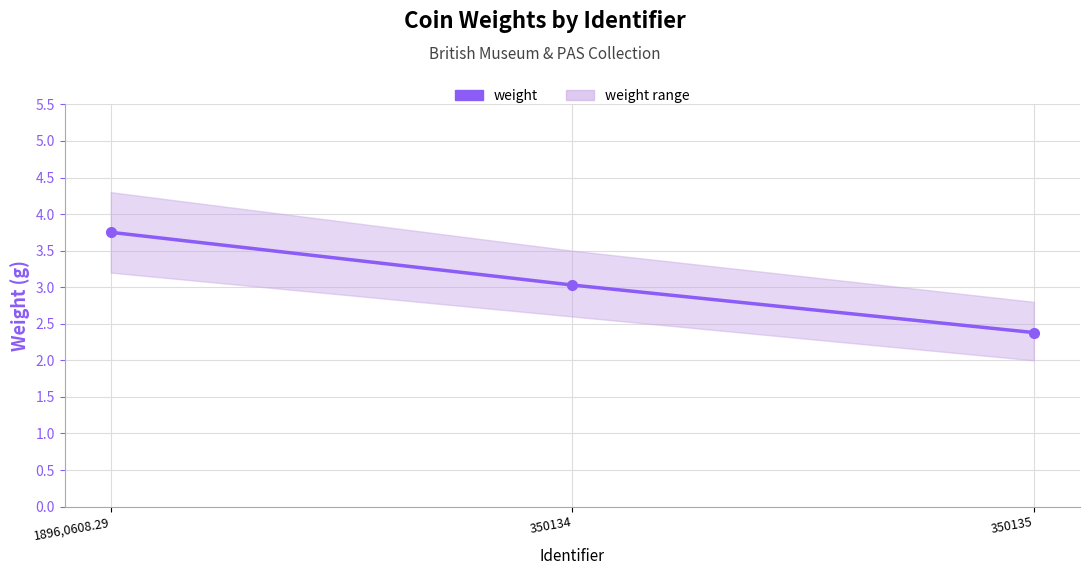

How many values are below 3?

1